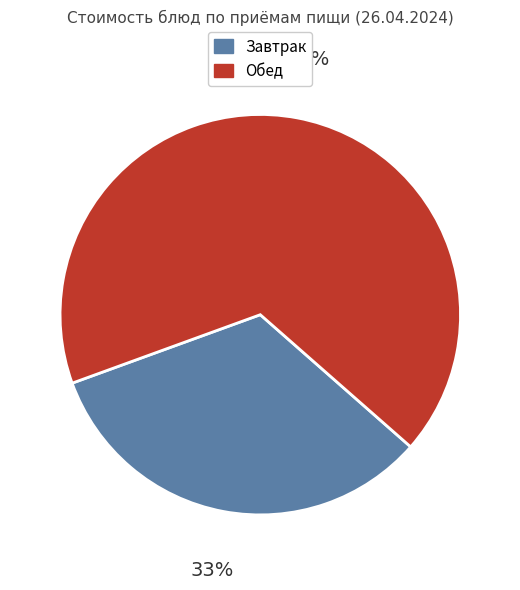

Is it true that Завтрак is 33% of the pie?

True